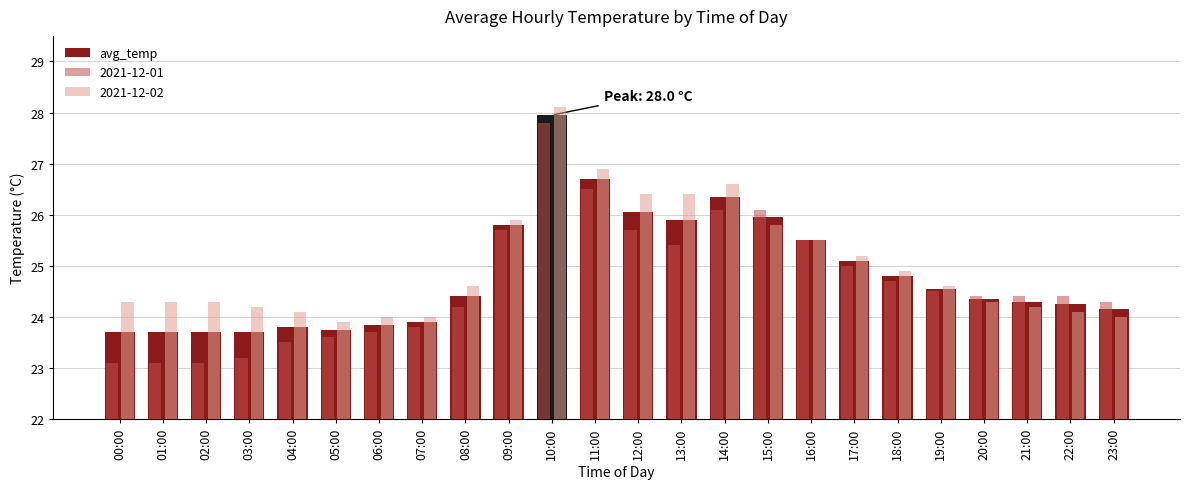

What is the greatest value displayed?

28.1